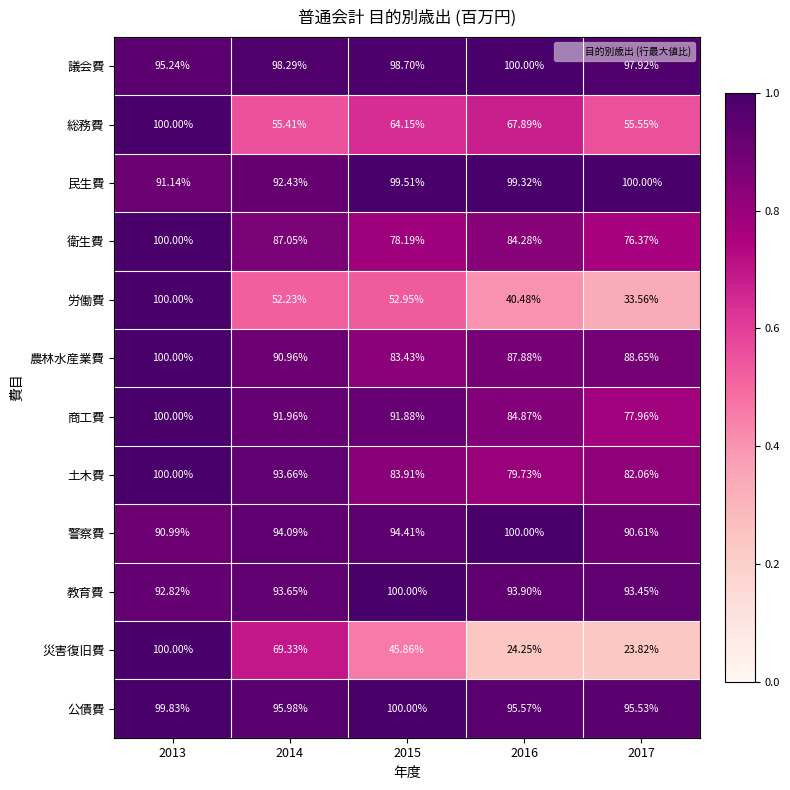

Is the value of 農林水産業費 at 2013 greater than the value of 警察費 at 2015?

Yes